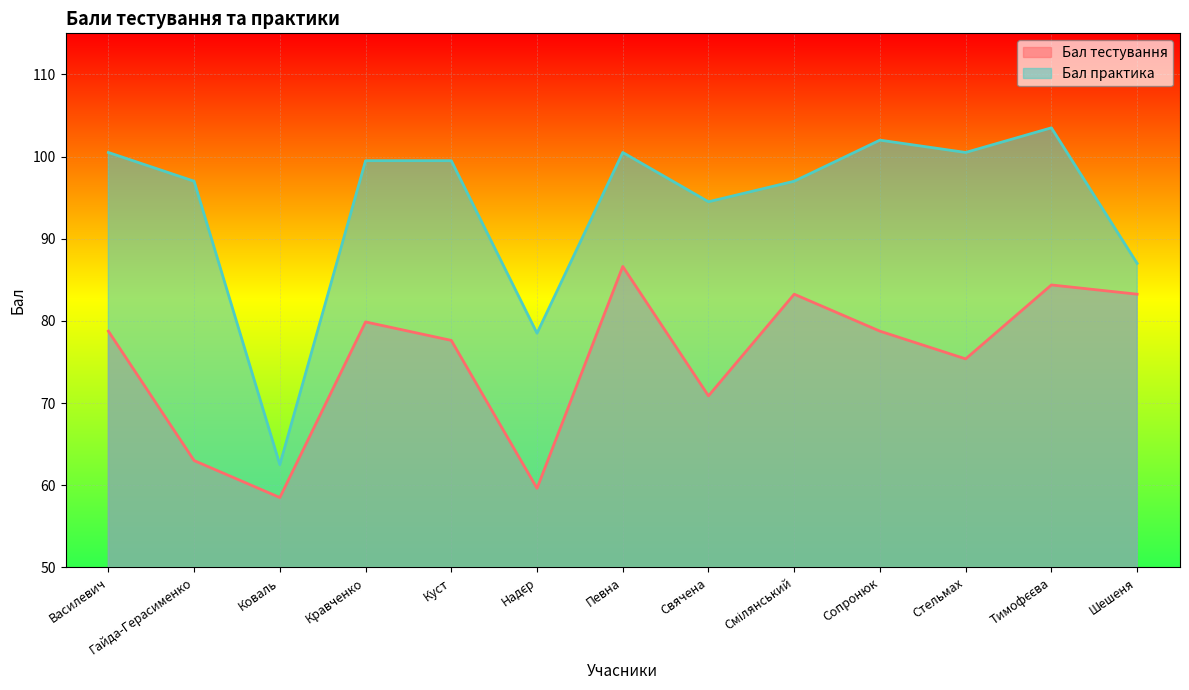

Reading left to right, list all the values displayed in this chart.

Бал тестування: Василевич=78.8	Гайда-Герасименко=63.0	Коваль=58.5	Кравченко=79.9	Куст=77.6	Надєр=59.6	Певна=86.6	Свячена=70.9	Смілянський=83.2	Сопронюк=78.8	Стельмах=75.4	Тимофєєва=84.4	Шешеня=83.2
Бал практика: Василевич=100.5	Гайда-Герасименко=97.0	Коваль=62.5	Кравченко=99.5	Куст=99.5	Надєр=78.5	Певна=100.5	Свячена=94.5	Смілянський=97.0	Сопронюк=102.0	Стельмах=100.5	Тимофєєва=103.5	Шешеня=87.0